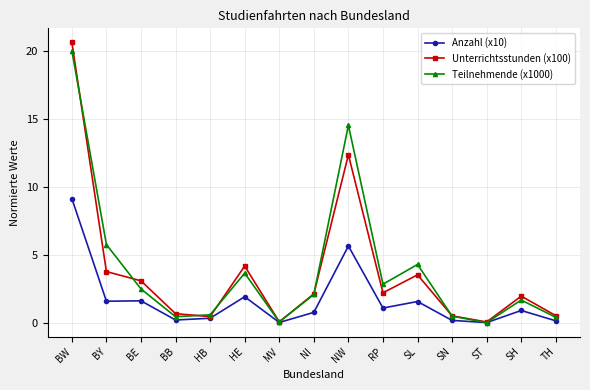

What is the difference between the maximum and minimum values in the Unterrichtsstunden (x100) series?

20.6